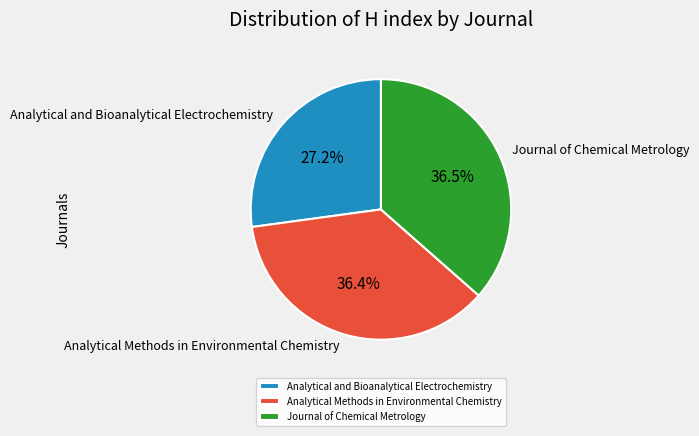

How many segments does this pie chart have?

3